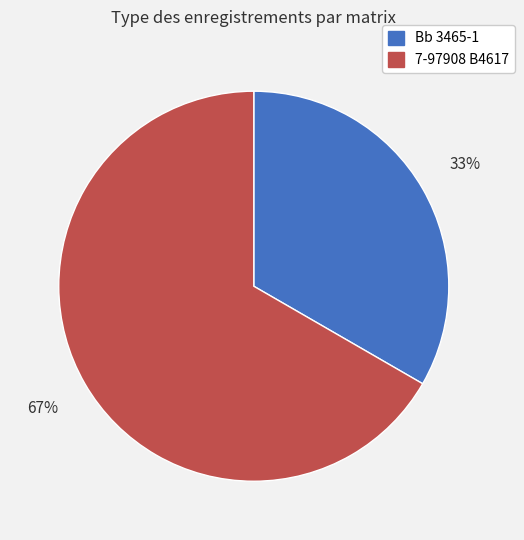

What is the ratio of the value at 7-97908 B4617 to the value at Bb 3465-1?

2.0